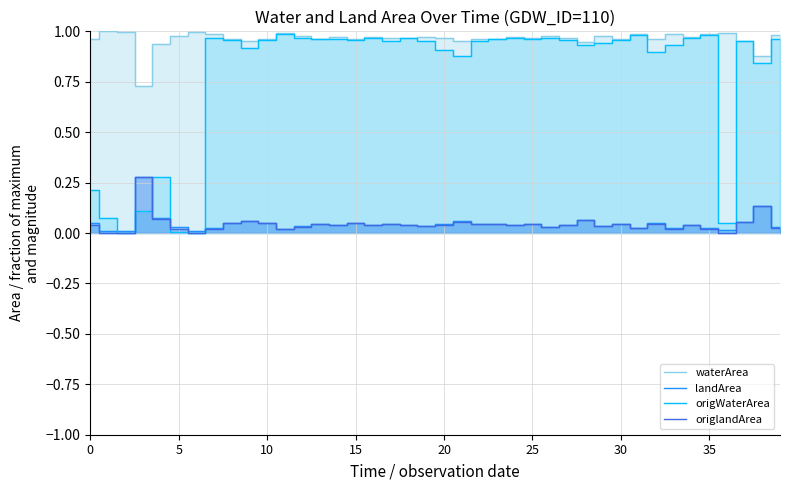

Reading right to left, list all the values displayed in this chart.

waterArea: 1.0	0.9	1.0	1.0	1.0	1.0	1.0	1.0	1.0	1.0	1.0	0.9	1.0	1.0	1.0	1.0	1.0	1.0	1.0	1.0	1.0	1.0	1.0	1.0	1.0	1.0	1.0	1.0	1.0	1.0	0.9	1.0	1.0	1.0	1.0	0.9	0.7	1.0	1.0	1.0
landArea: 0.0	0.1	0.1	0.0	0.0	0.0	0.0	0.0	0.0	0.0	0.0	0.1	0.0	0.0	0.0	0.0	0.0	0.0	0.1	0.0	0.0	0.0	0.0	0.0	0.0	0.0	0.0	0.0	0.0	0.0	0.1	0.0	0.0	0.0	0.0	0.1	0.3	0.0	0.0	0.0
origWaterArea: 1.0	0.8	0.9	0.0	1.0	1.0	0.9	0.9	1.0	1.0	0.9	0.9	1.0	1.0	1.0	1.0	1.0	1.0	0.9	0.9	1.0	1.0	1.0	1.0	1.0	1.0	1.0	1.0	1.0	1.0	0.9	1.0	1.0	0.0	0.0	0.3	0.1	0.0	0.1	0.2
origlandArea: 0.0	0.1	0.1	0.0	0.0	0.0	0.0	0.0	0.0	0.0	0.0	0.1	0.0	0.0	0.0	0.0	0.0	0.0	0.1	0.0	0.0	0.0	0.0	0.0	0.0	0.0	0.0	0.0	0.0	0.0	0.1	0.0	0.0	0.0	0.0	0.1	0.3	0.0	0.0	0.0